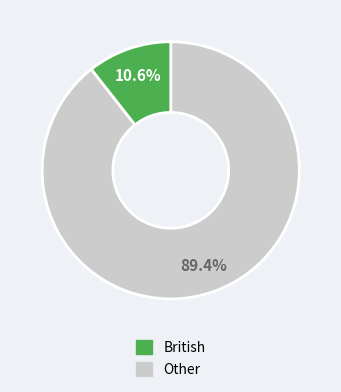

Rank the categories by value from lowest to highest.

Other, British